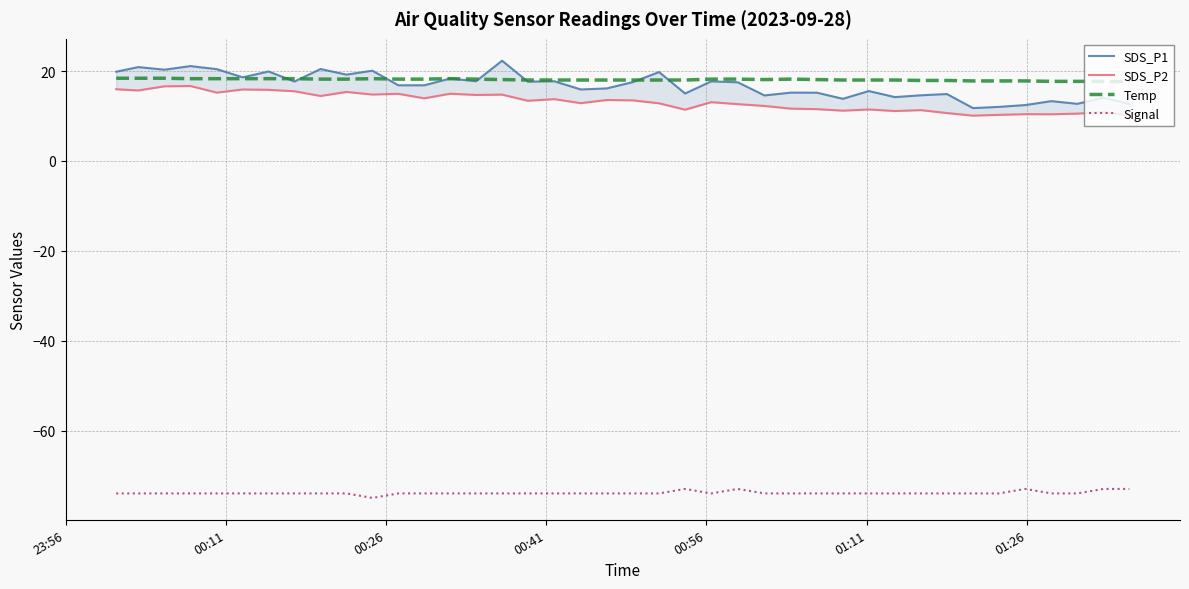

What is the sum of all SDS_P1 values?

672.3